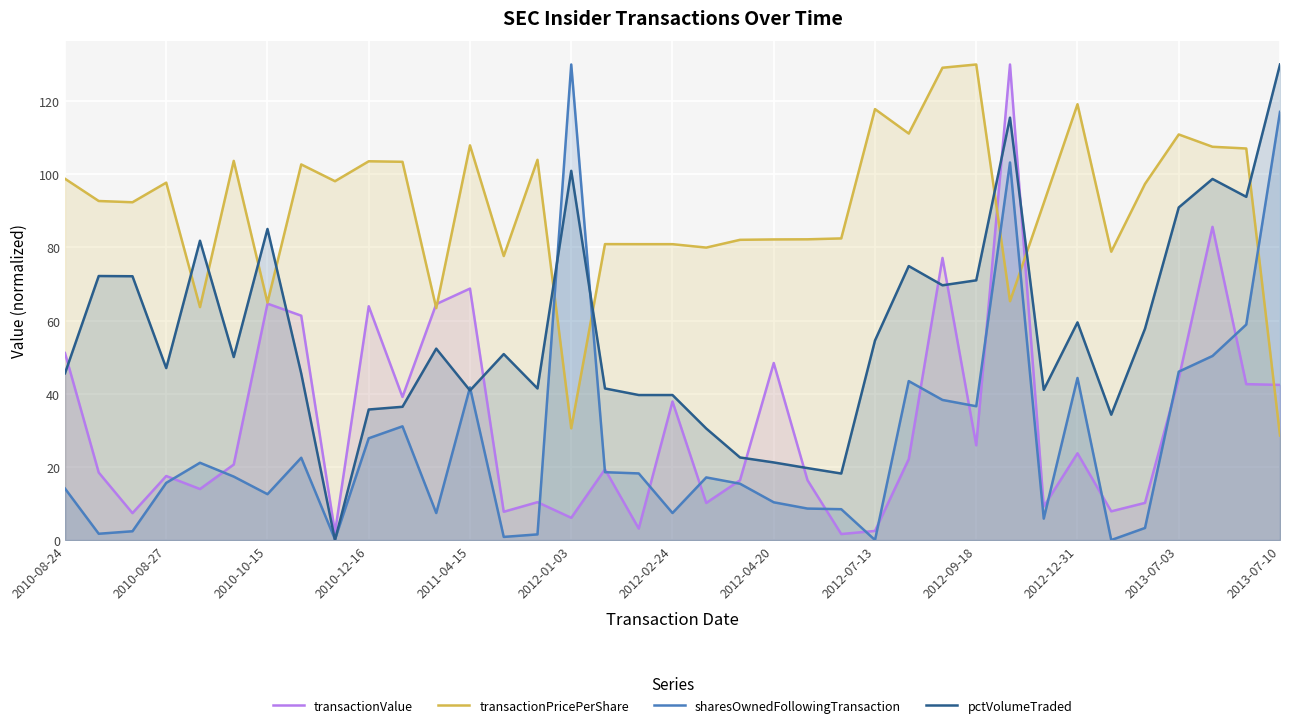

At 2012-09-18, list the series in order from largest to smallest.

transactionPricePerShare, pctVolumeTraded, sharesOwnedFollowingTransaction, transactionValue